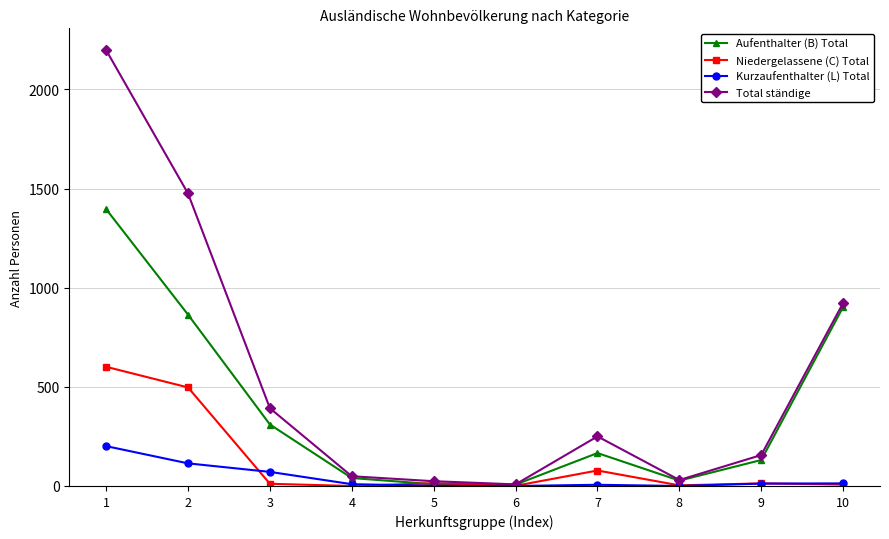

The value of Total ständige at 10 is 923. True or false?

True